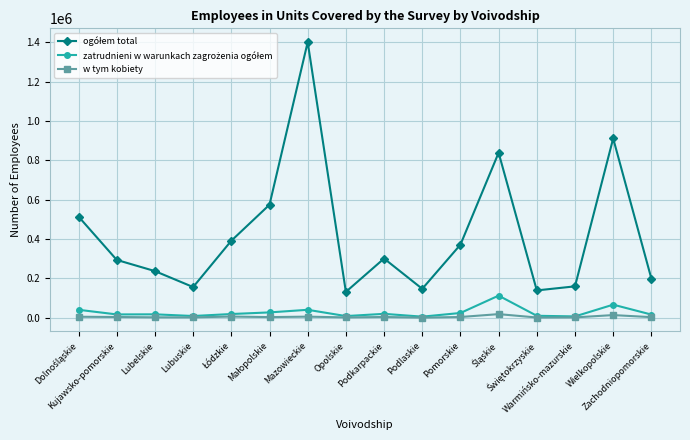

At how many categories does at least one series exceed 557919?

4